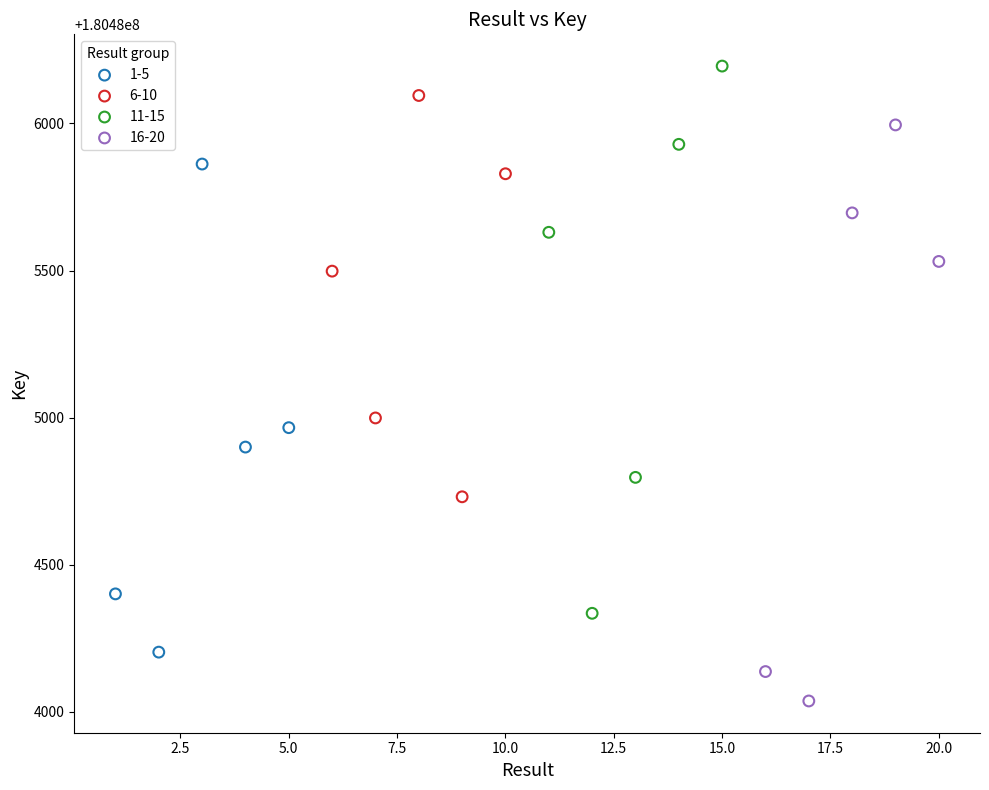

Which series contains the lowest Y value?

16-20